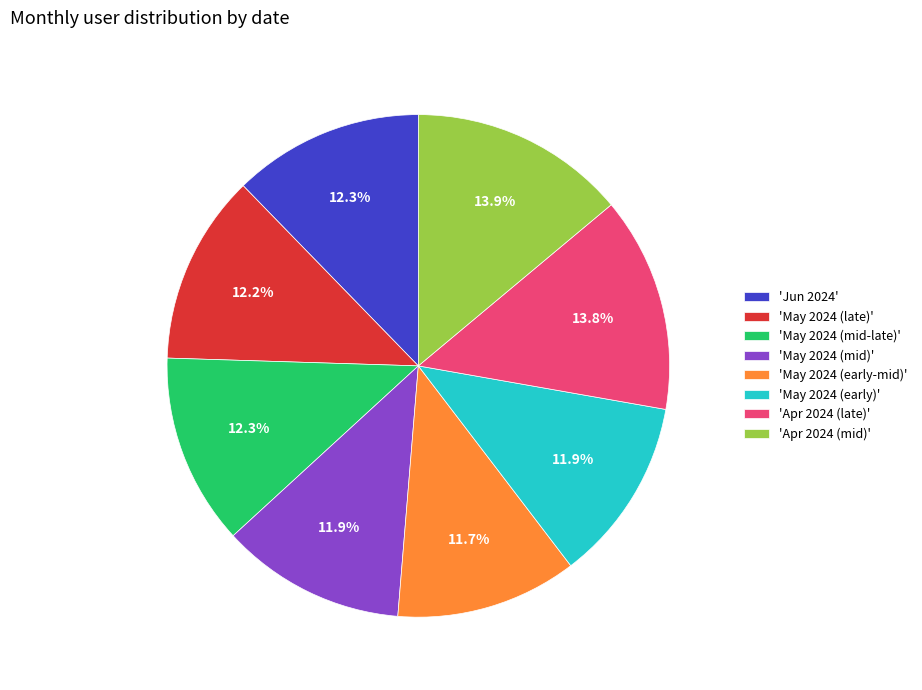

How many segments does this pie chart have?

8